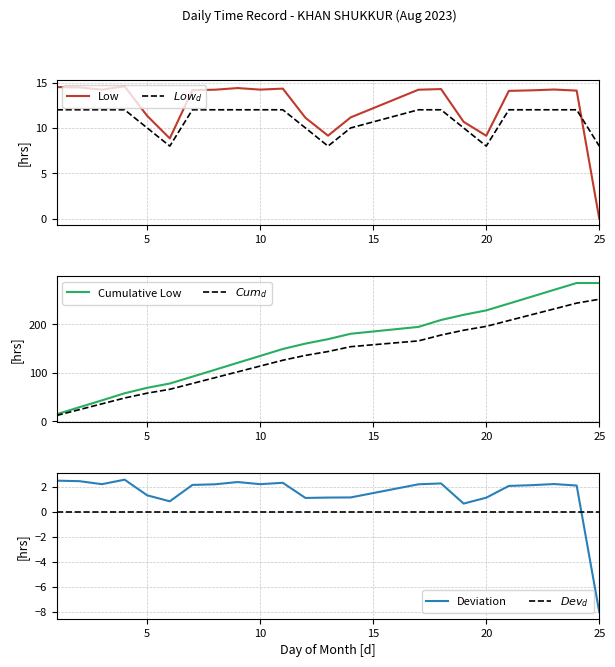

Is this an area chart (filled region under the line)?

No